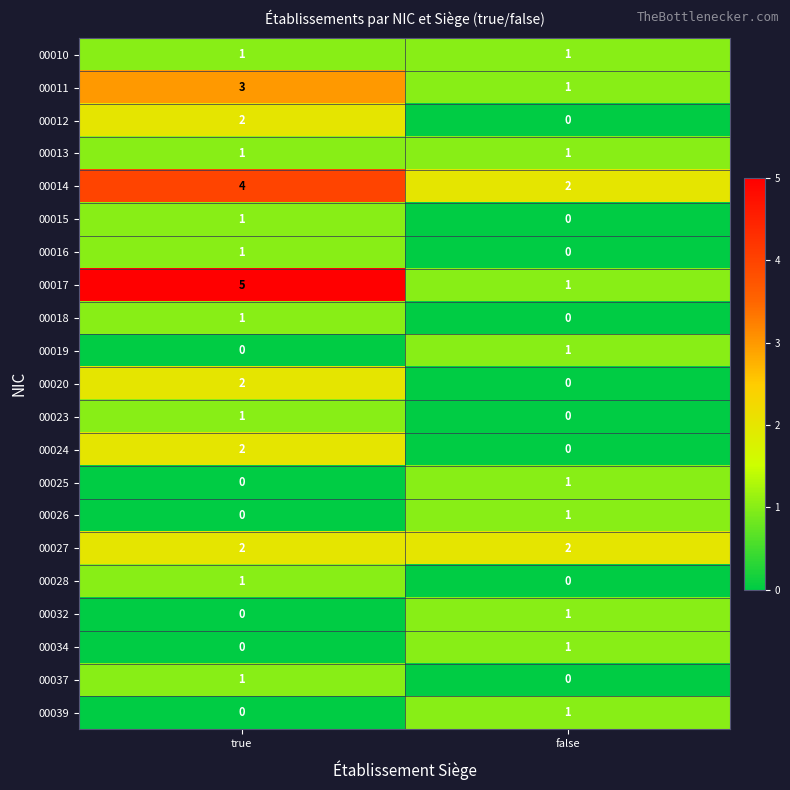

At which category is the sum across all series the highest?

true